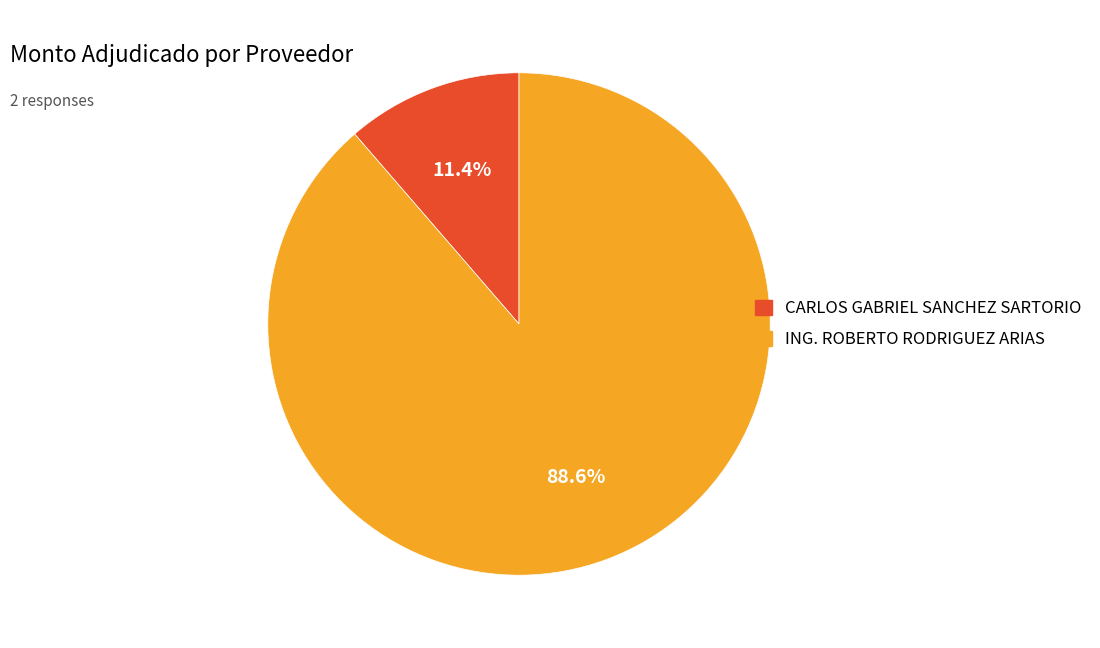

To the nearest percent, what percentage of the pie is CARLOS GABRIEL SANCHEZ SARTORIO?

11%